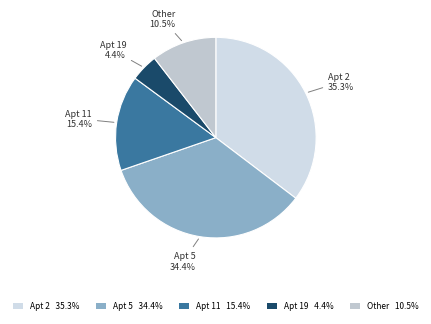

Which has a higher value, Other 10.5% or Apt 2 35.3%?

Apt 2 35.3%